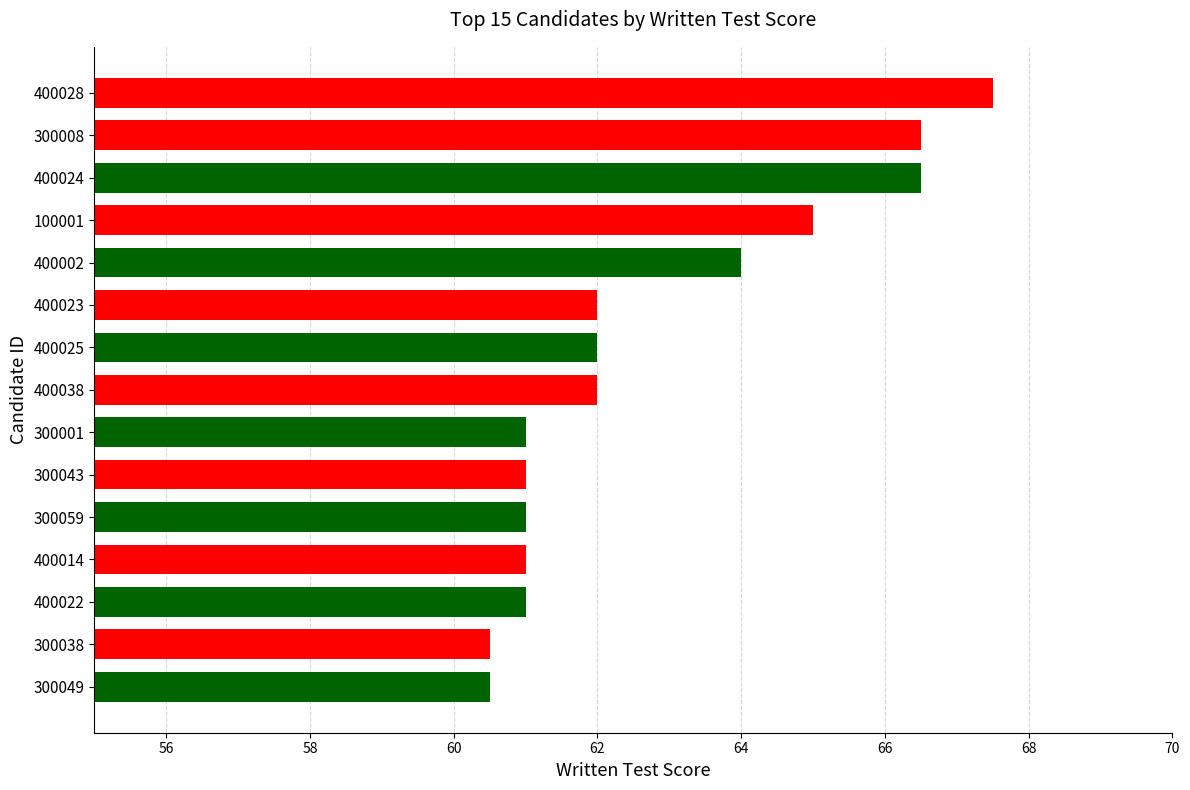

At which category does the chart reach its peak across all series?

400028